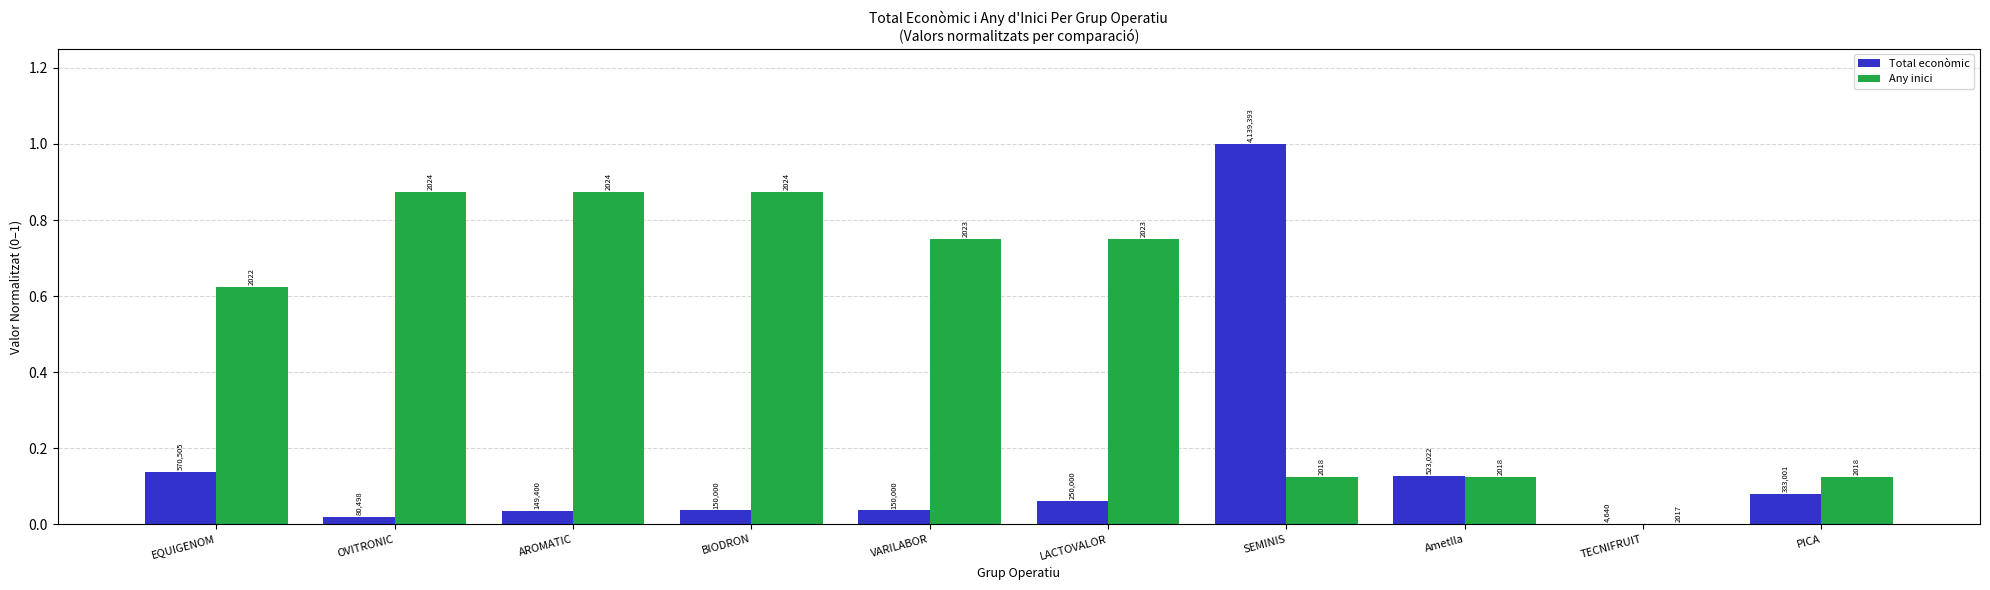

What is the greatest value displayed?

1.0